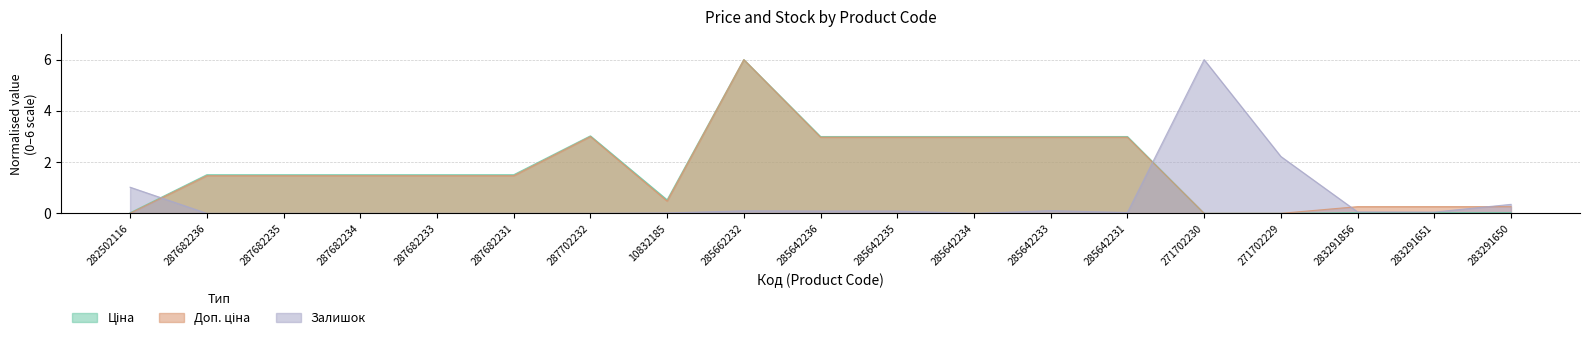

Where is the first local minimum for Доп. ціна?

10832185